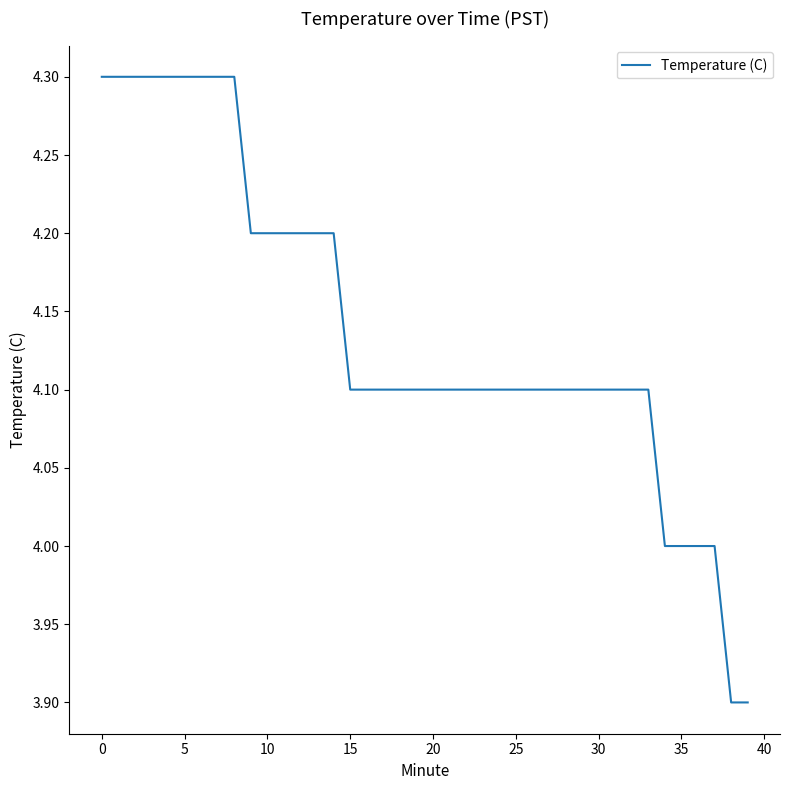

What is the minimum value shown in the chart?

3.9